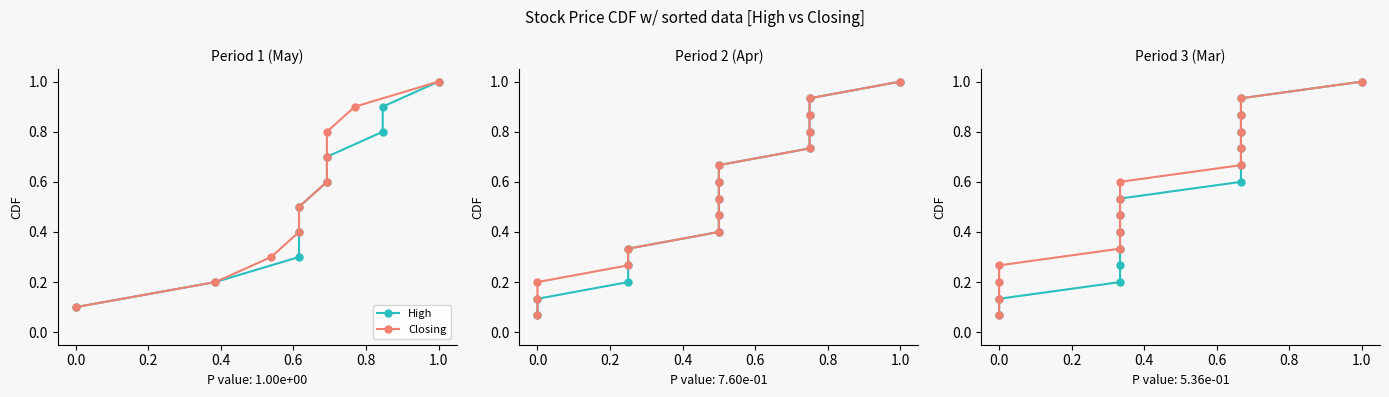

Is the value of Closing at 0.2 greater than the value of High at 11?

No